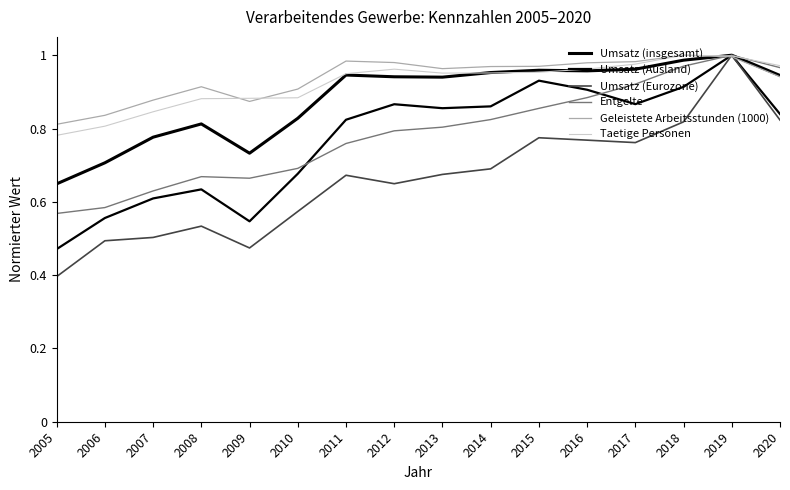

Which label corresponds to the largest value in the chart?

2019